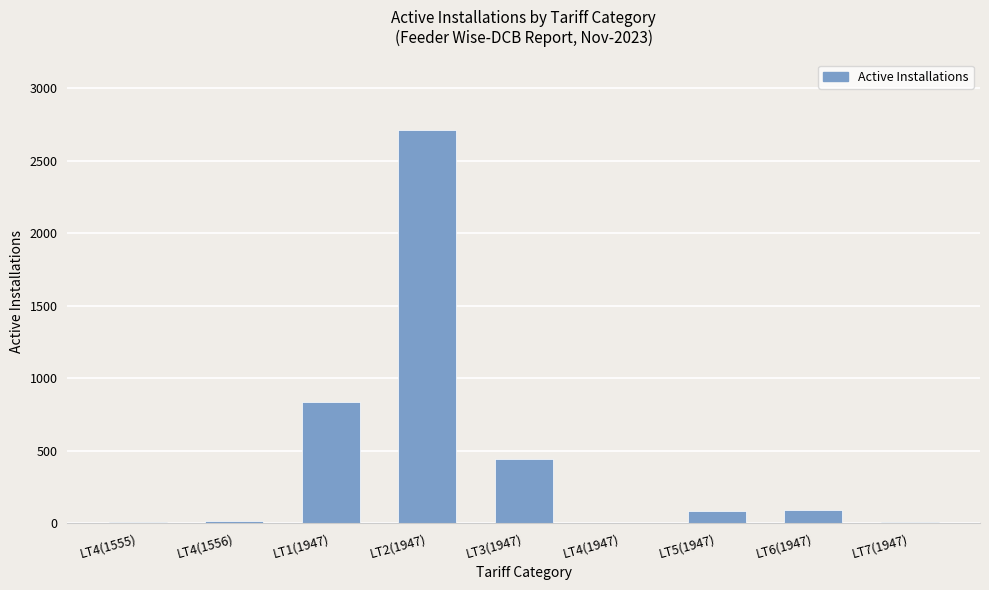

Which label corresponds to the largest value in the chart?

LT2(1947)